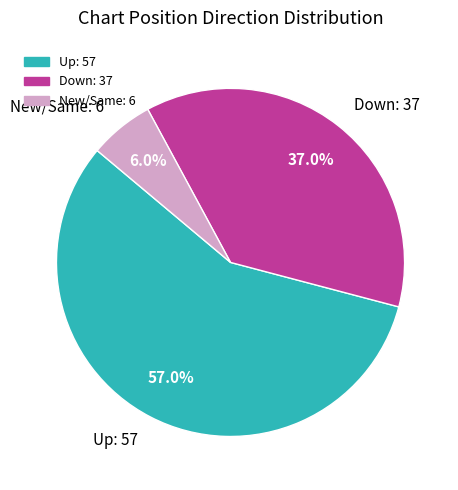

Which category accounts for the majority?

Up: 57